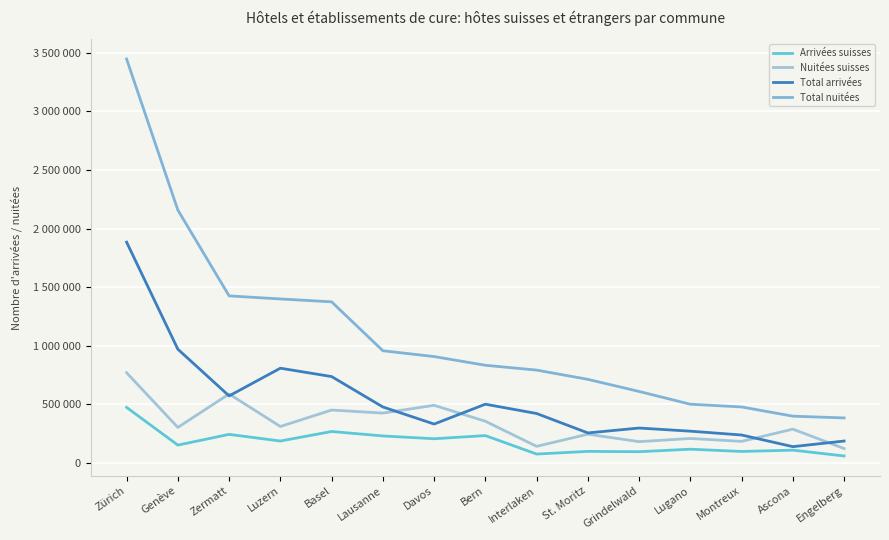

Read the Total nuitées value at Lausanne.

957041